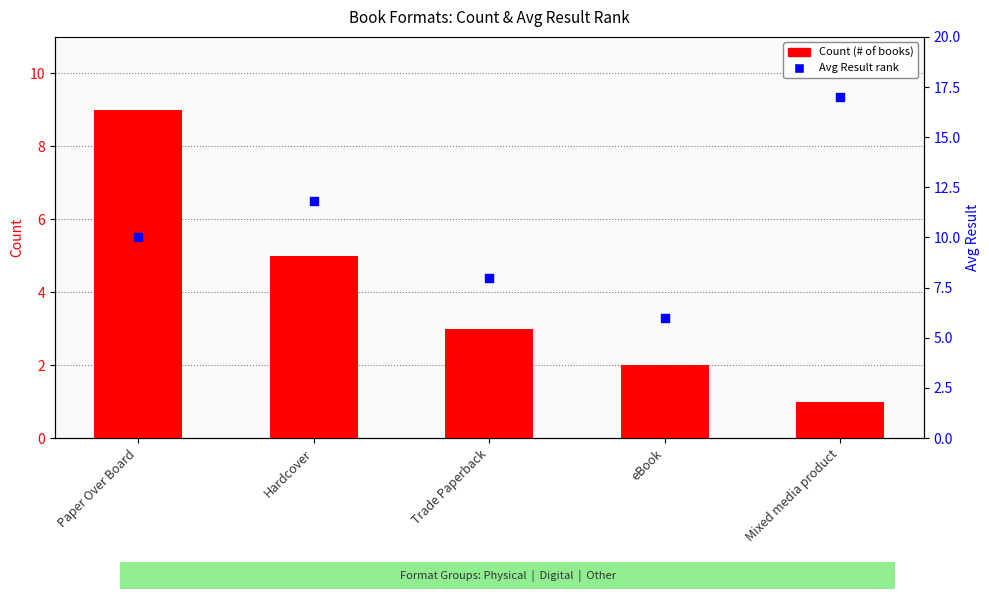

At which category is the sum across all series the highest?

Paper Over Board